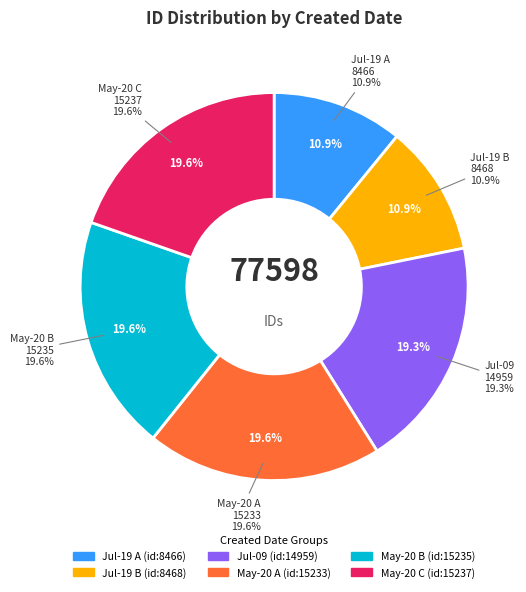

What is the ratio of the value at 2004-07-19 to the value at 2004-07-09?

0.6